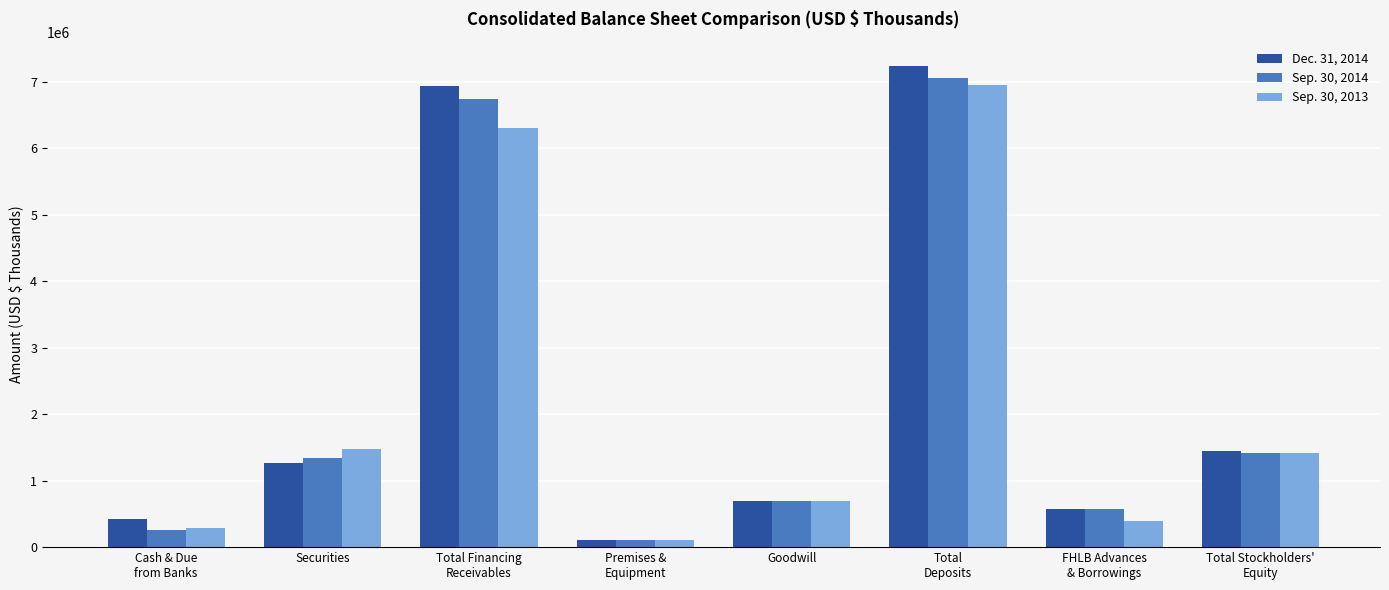

How many categories are shown in the chart?

8